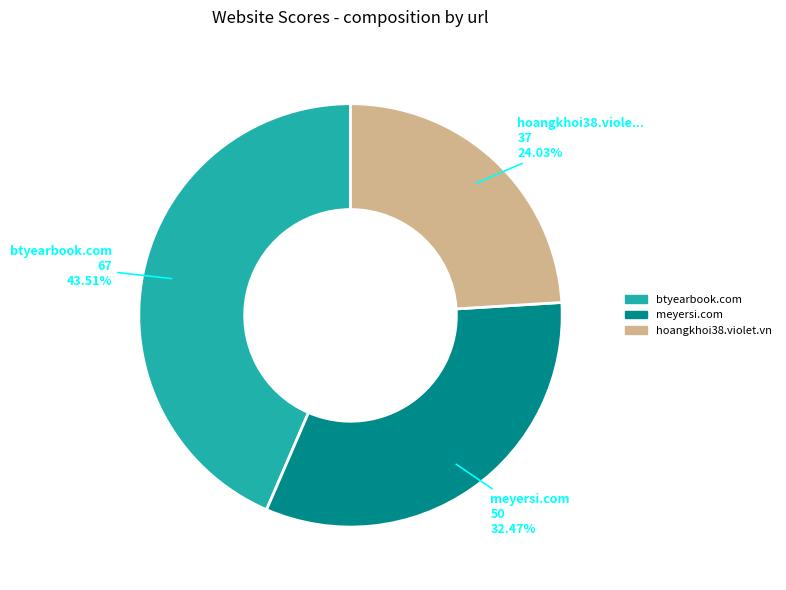

Count the number of slices in the pie.

3